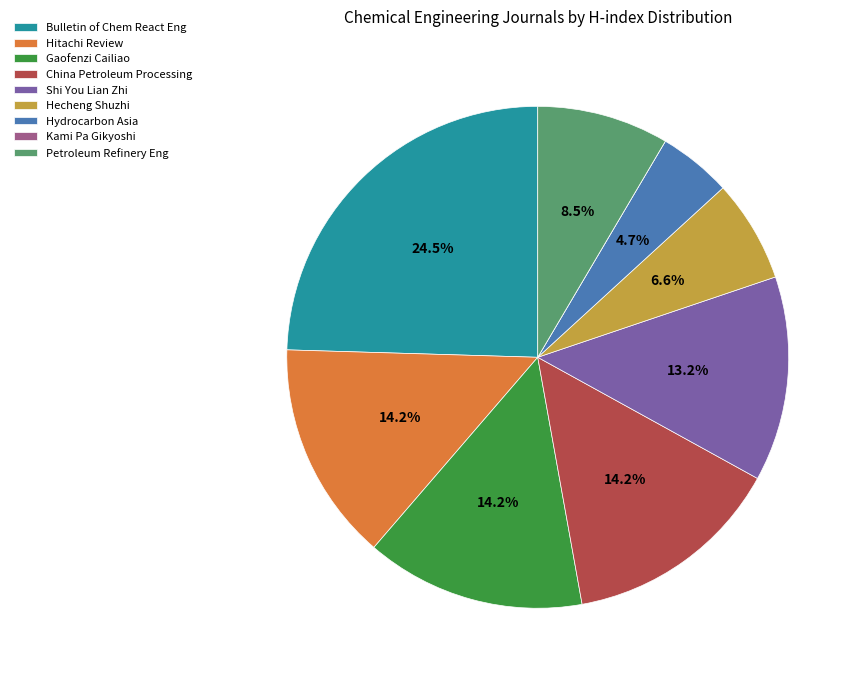

Which slice is the largest?

Bulletin of Chem React Eng